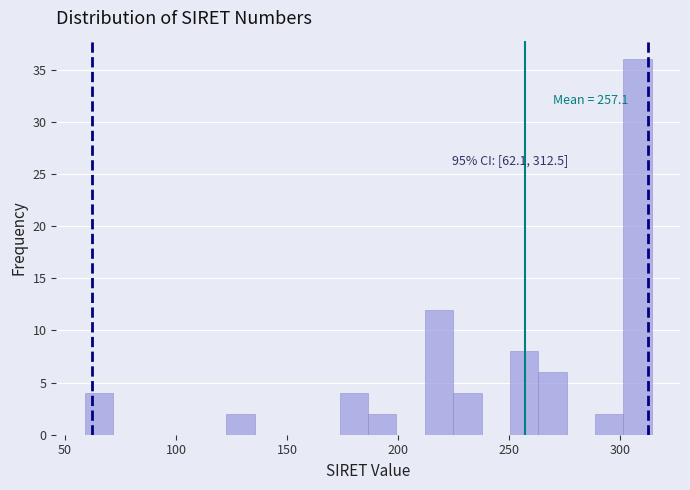

Read against the x-axis, roughly where is the centre of the tallest bar?

310